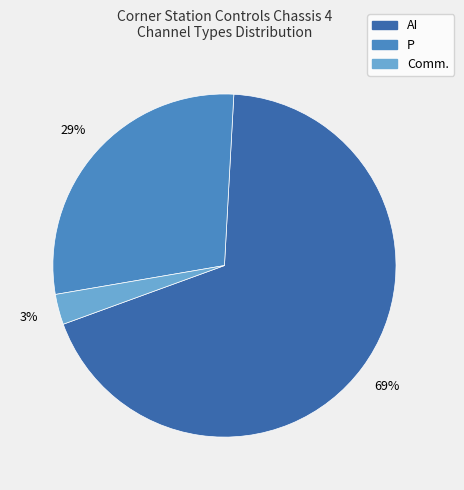

To the nearest percent, what is the average slice percentage?

33%